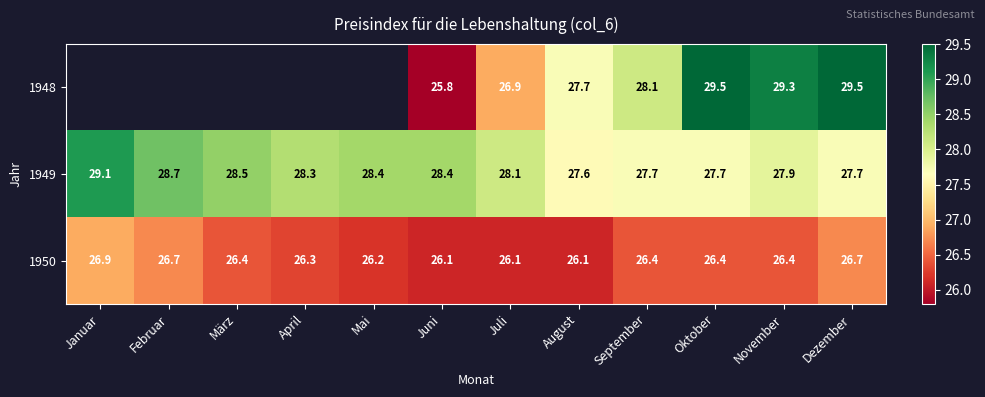

Is the value of 1949 at Mai greater than the value of 1950 at Oktober?

Yes